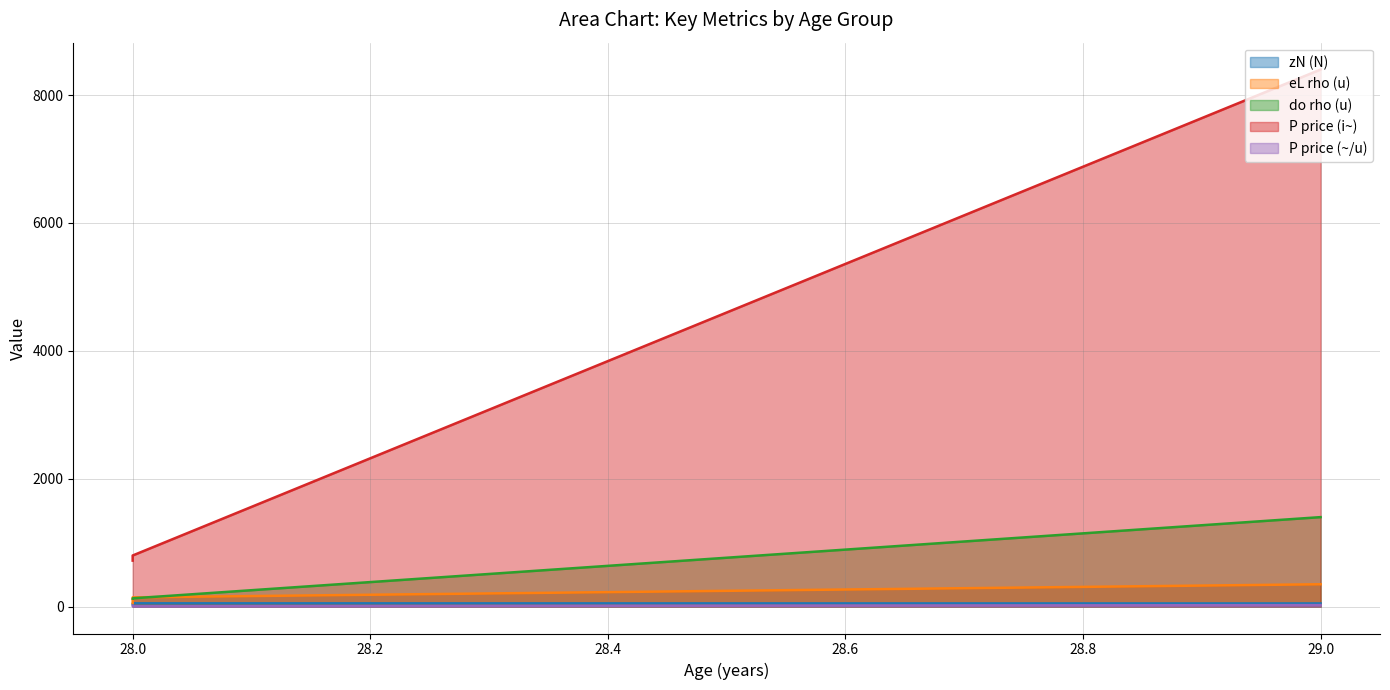

What is the spread (max minus min) of values at 28?

706.9